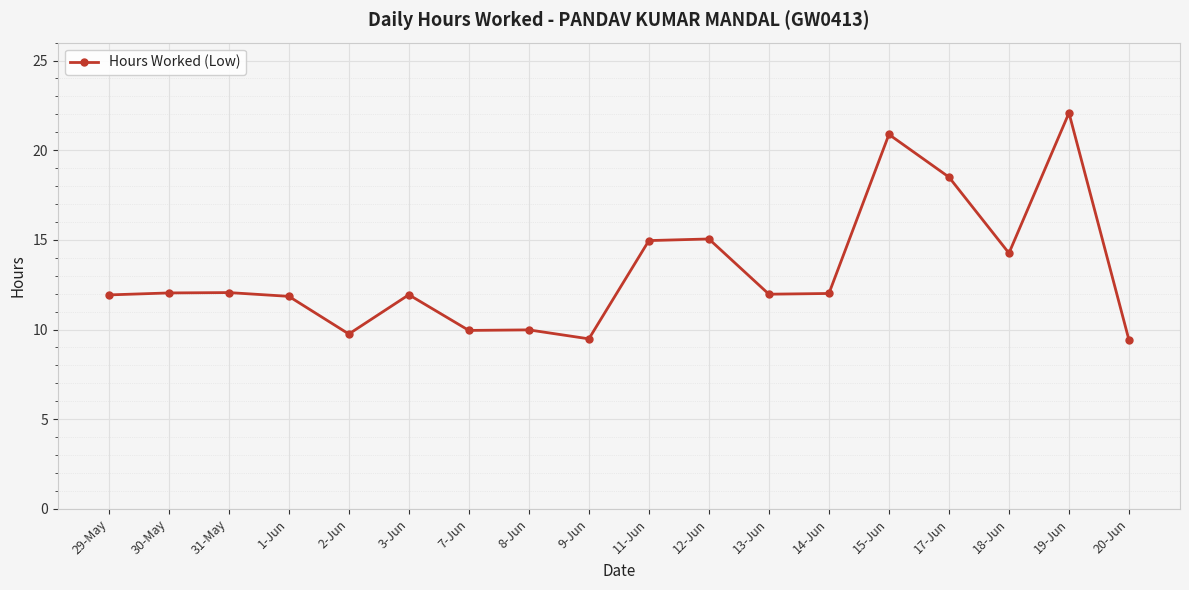

Count the number of data series in this chart.

1